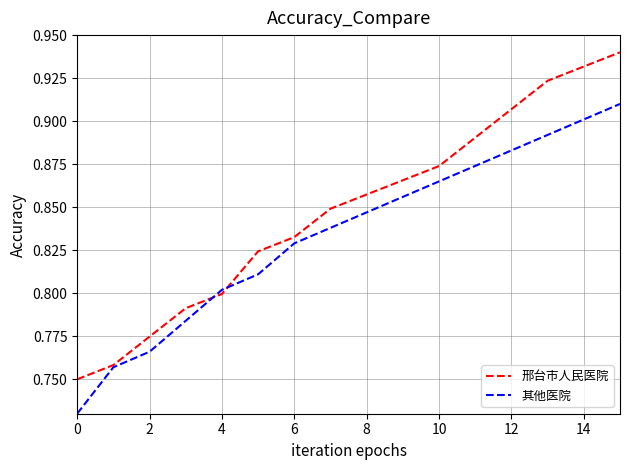

Which series has the largest total across all categories?

邢台市人民医院